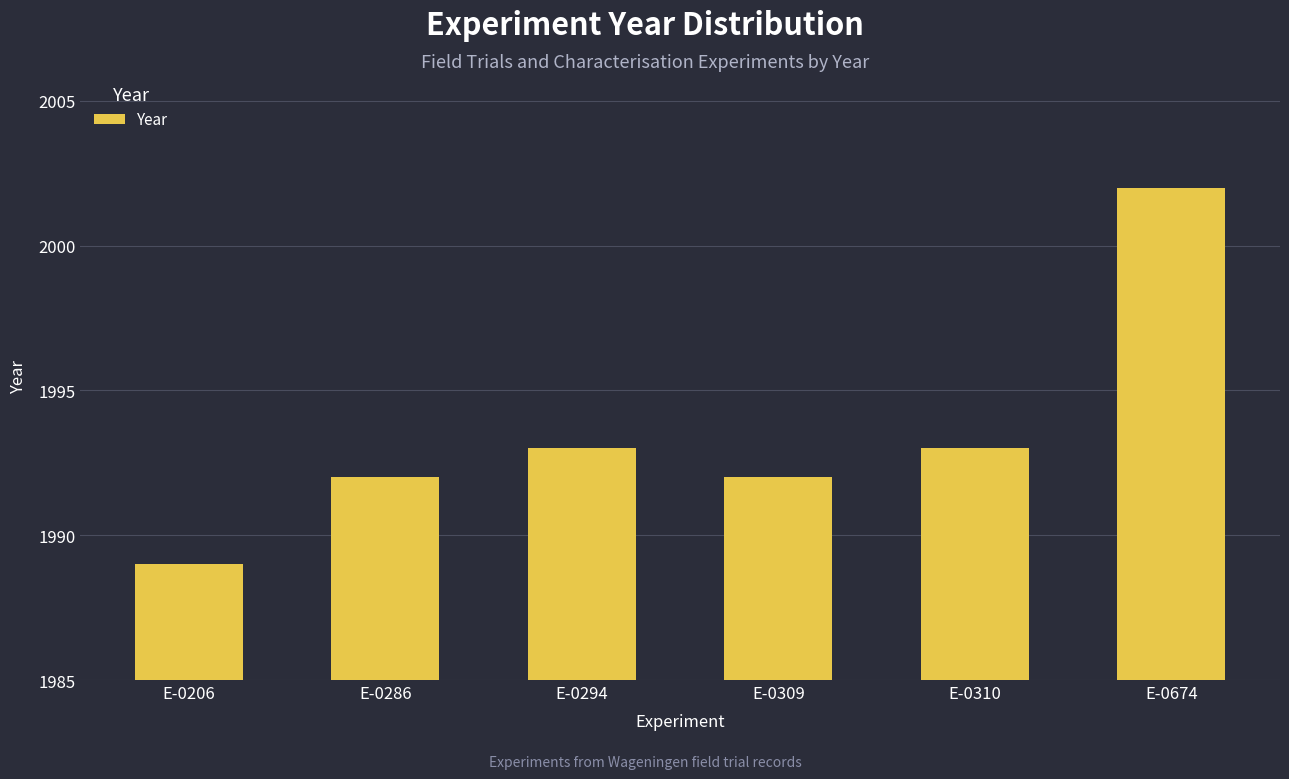

What is the difference between the second highest and minimum values?

4